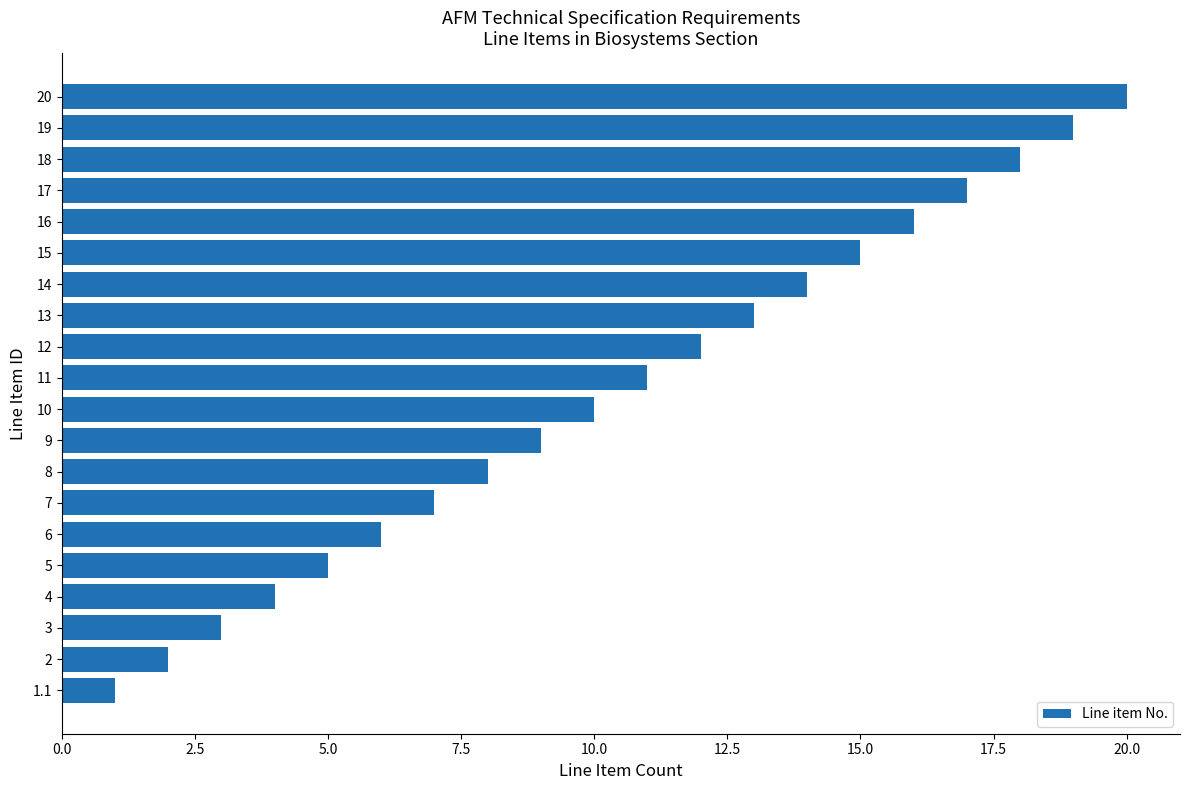

What is the difference between the values at 18 and 14?

4